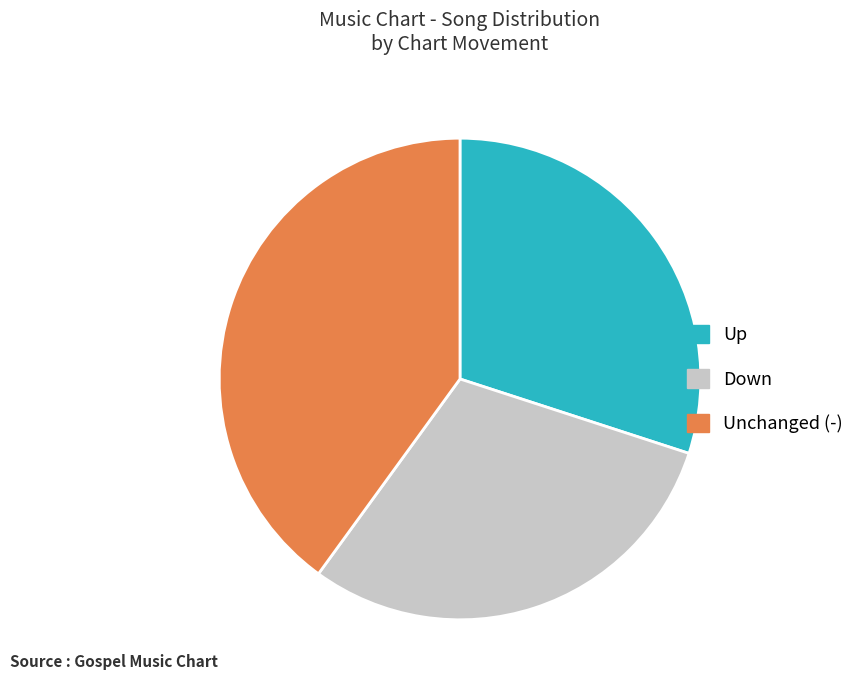

How many slices are in this pie chart?

3